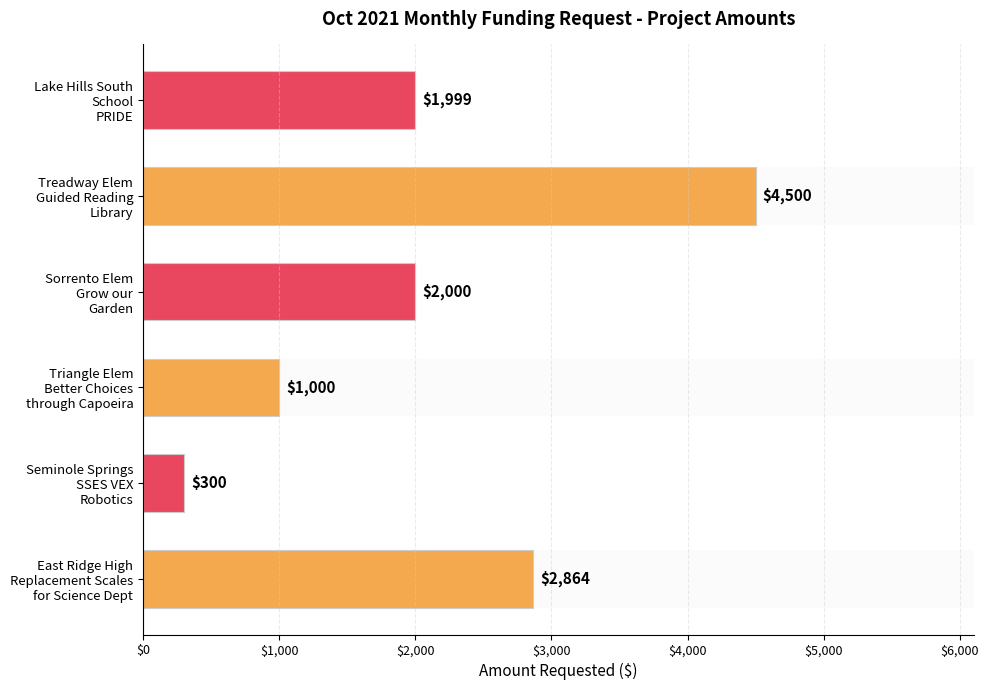

What is the sum of all values?

12663